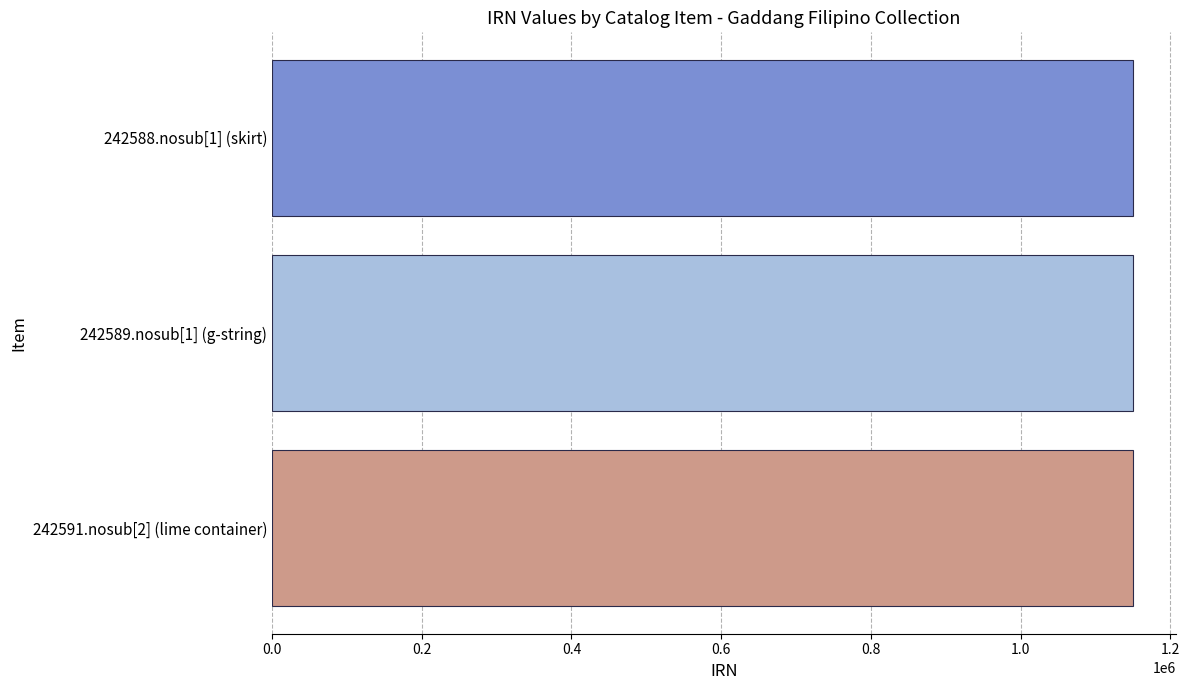

Approximately how many times larger is the value at 242589.nosub[1] (g-string) compared to 242588.nosub[1] (skirt)?

1.0